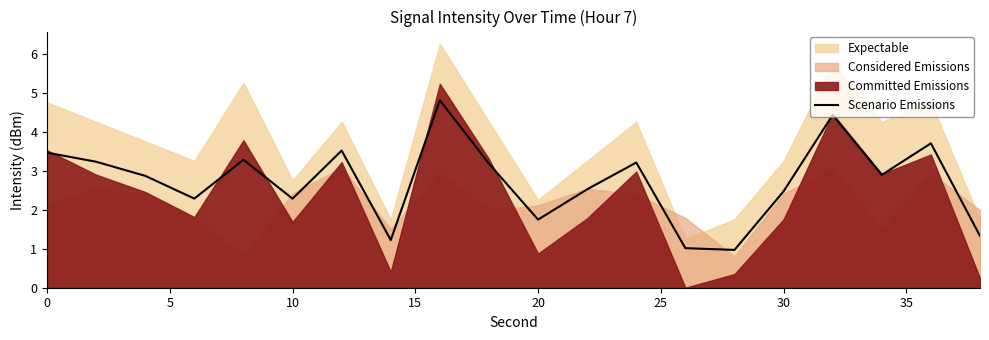

What is the lowest value of the Scenario Emissions series?

1.0